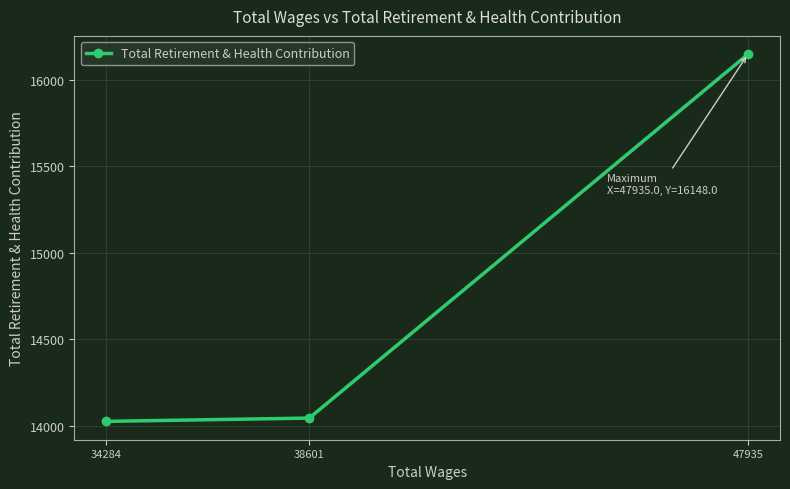

Reading left to right, extract all data points from this chart.

34284=14027	38601=14046	47935=16148